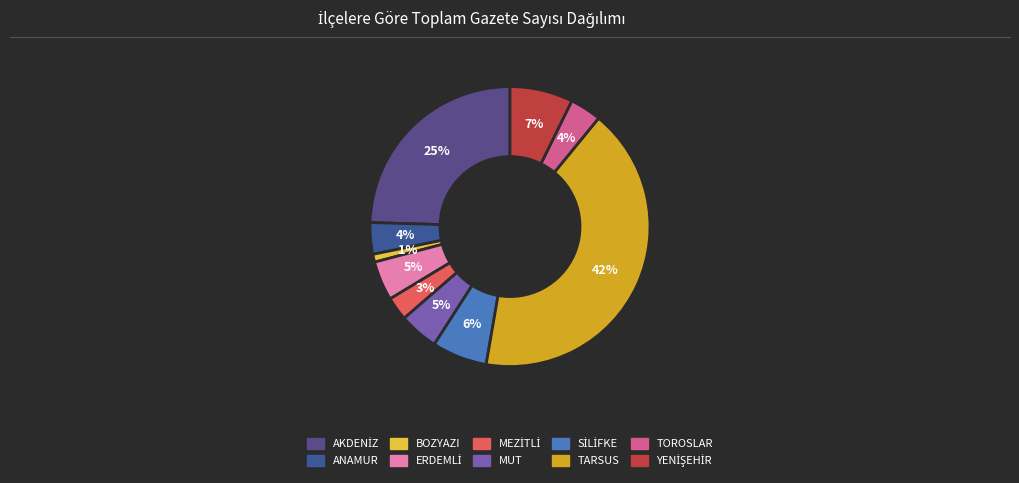

Is it true that SİLİFKE is 6% of the pie?

True